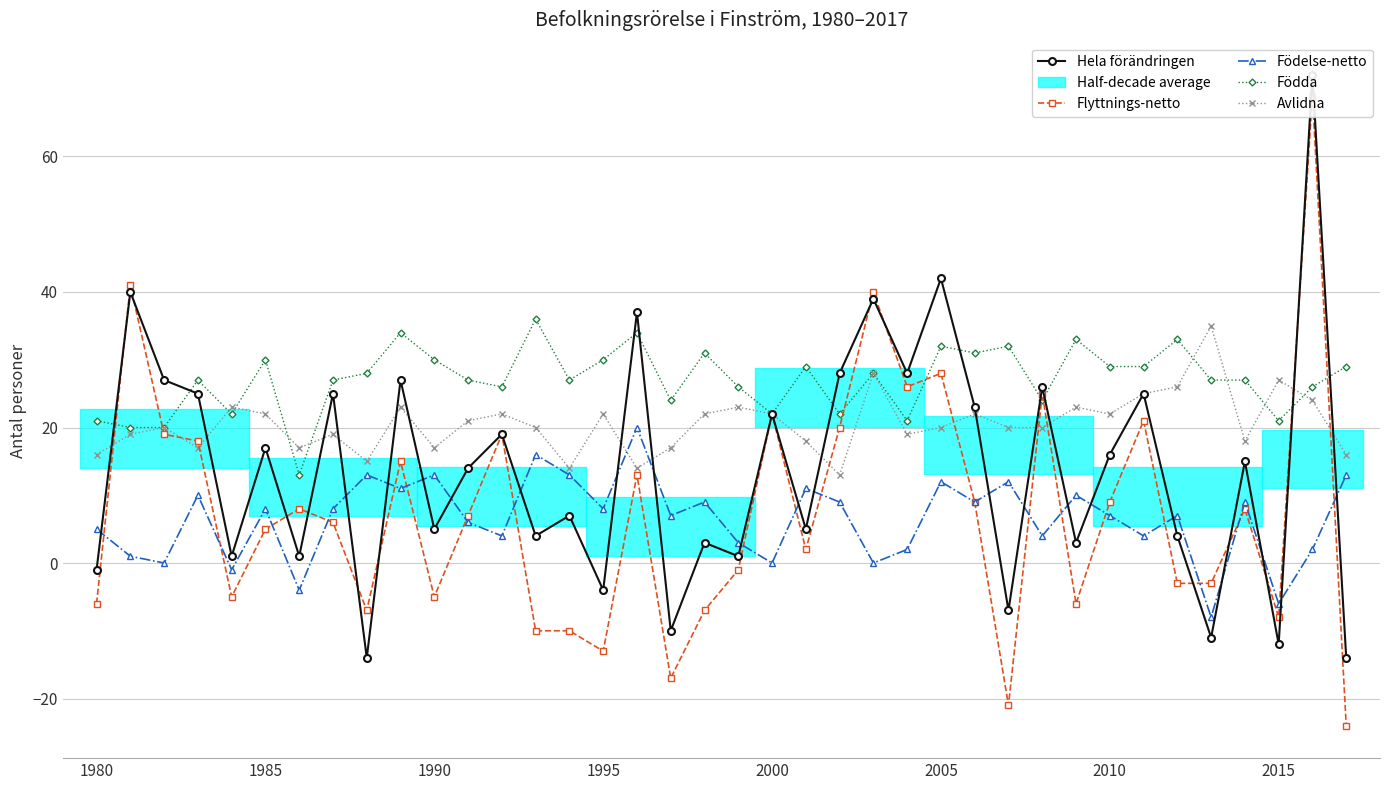

What is the minimum value shown in the chart?

-24